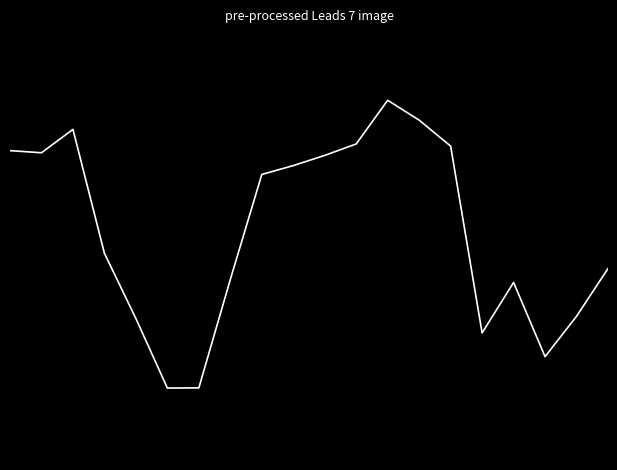

At which category does the data reach its first local peak?

2